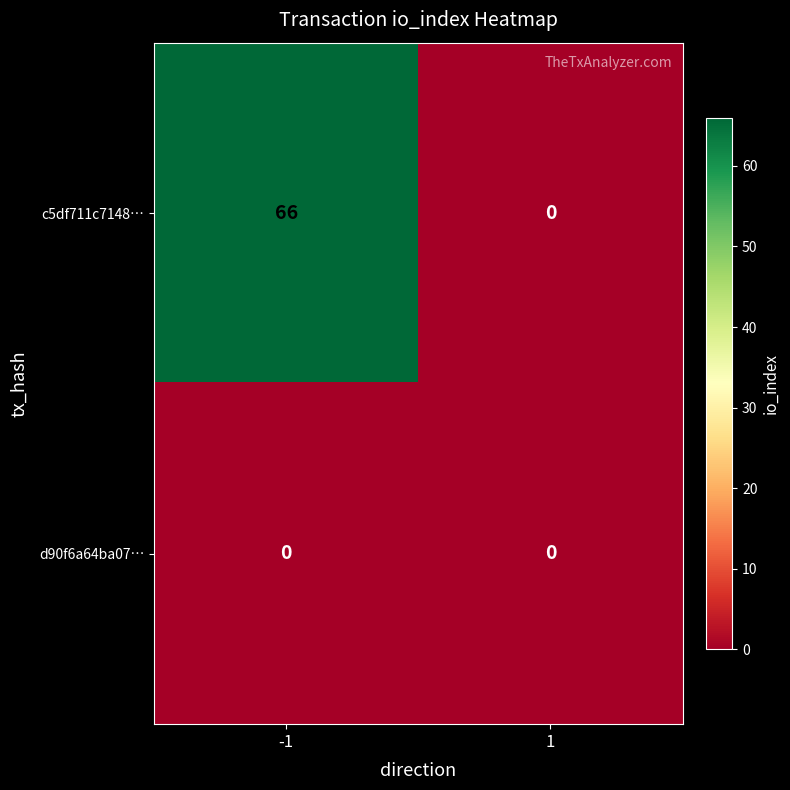

Which series has the largest range (max minus min)?

c5df711c7148…